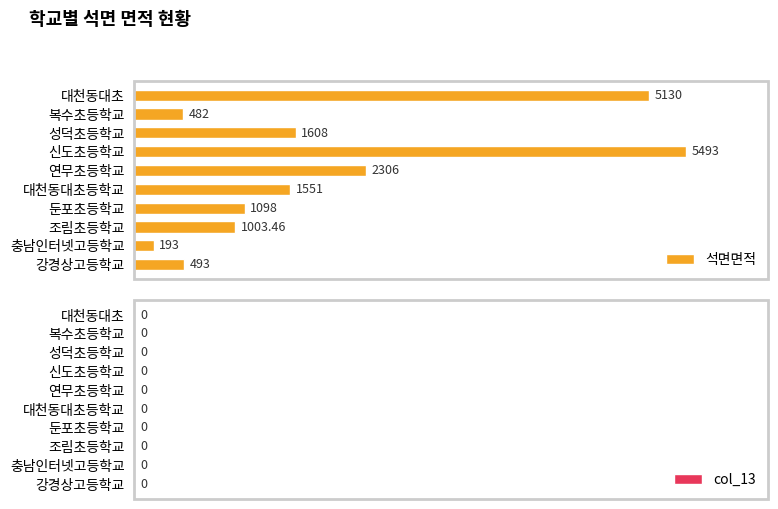

What is the maximum value shown in the chart?

5493.0